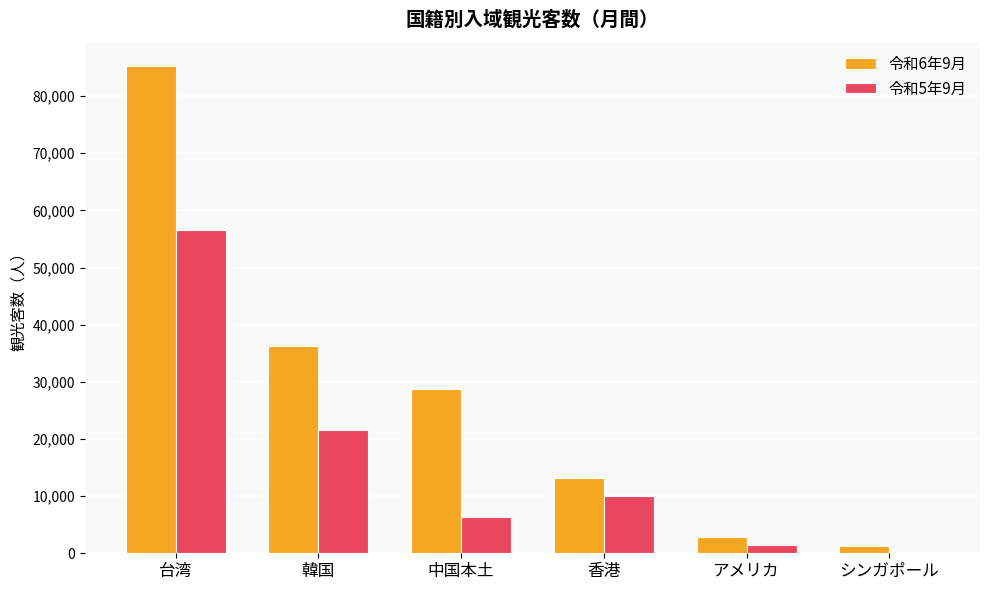

Which series has the largest total across all categories?

令和6年9月